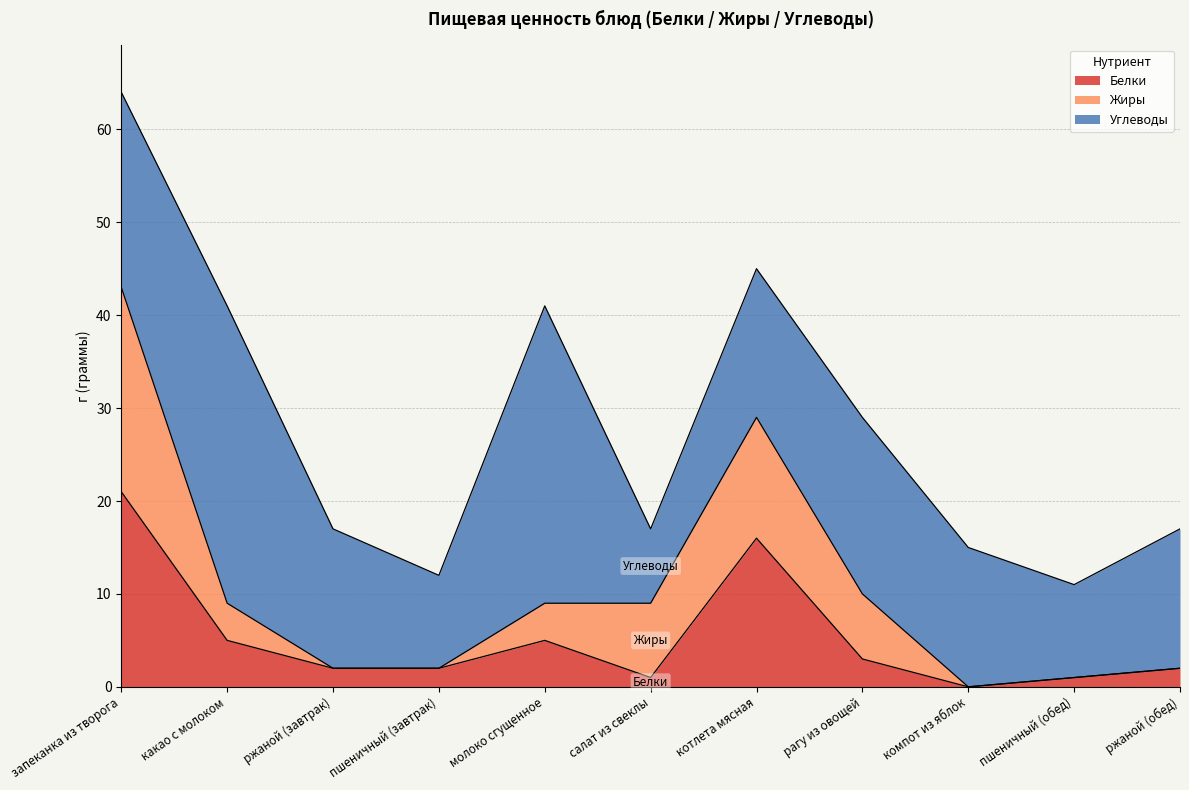

Reading right to left, extract all data points from this chart.

Белки: ржаной (обед)=2	пшеничный (обед)=1	компот из яблок=0	рагу из овощей=3	котлета мясная=16	салат из свеклы=1	молоко сгущенное=5	пшеничный (завтрак)=2	ржаной (завтрак)=2	какао с молоком=5	запеканка из творога=21
Жиры: ржаной (обед)=0	пшеничный (обед)=0	компот из яблок=0	рагу из овощей=7	котлета мясная=13	салат из свеклы=8	молоко сгущенное=4	пшеничный (завтрак)=0	ржаной (завтрак)=0	какао с молоком=4	запеканка из творога=22
Углеводы: ржаной (обед)=15	пшеничный (обед)=10	компот из яблок=15	рагу из овощей=19	котлета мясная=16	салат из свеклы=8	молоко сгущенное=32	пшеничный (завтрак)=10	ржаной (завтрак)=15	какао с молоком=32	запеканка из творога=21